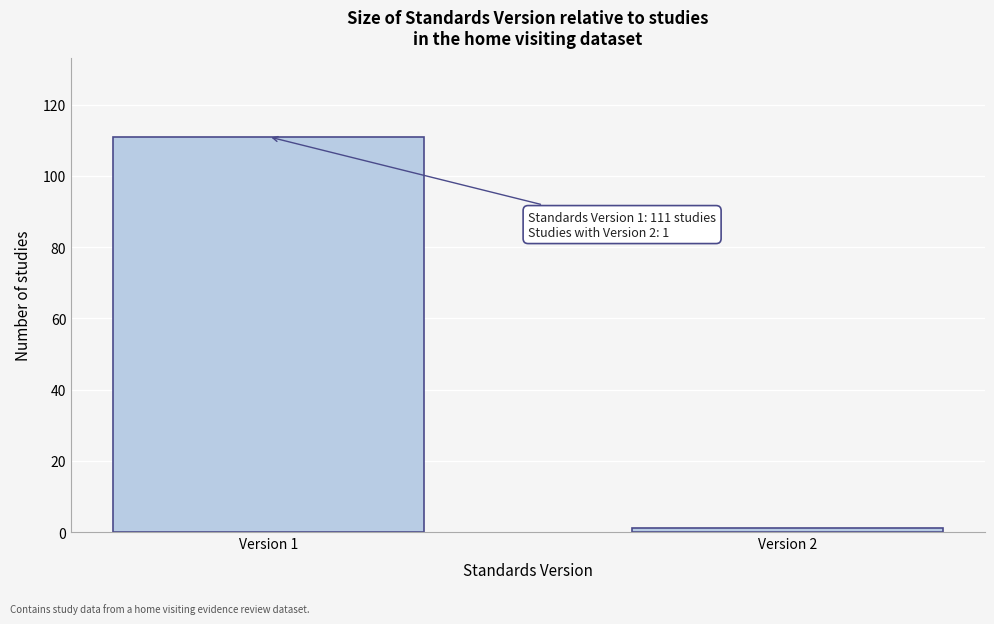

Reading right to left, what are all the values shown in this chart?

Version 2=1	Version 1=111